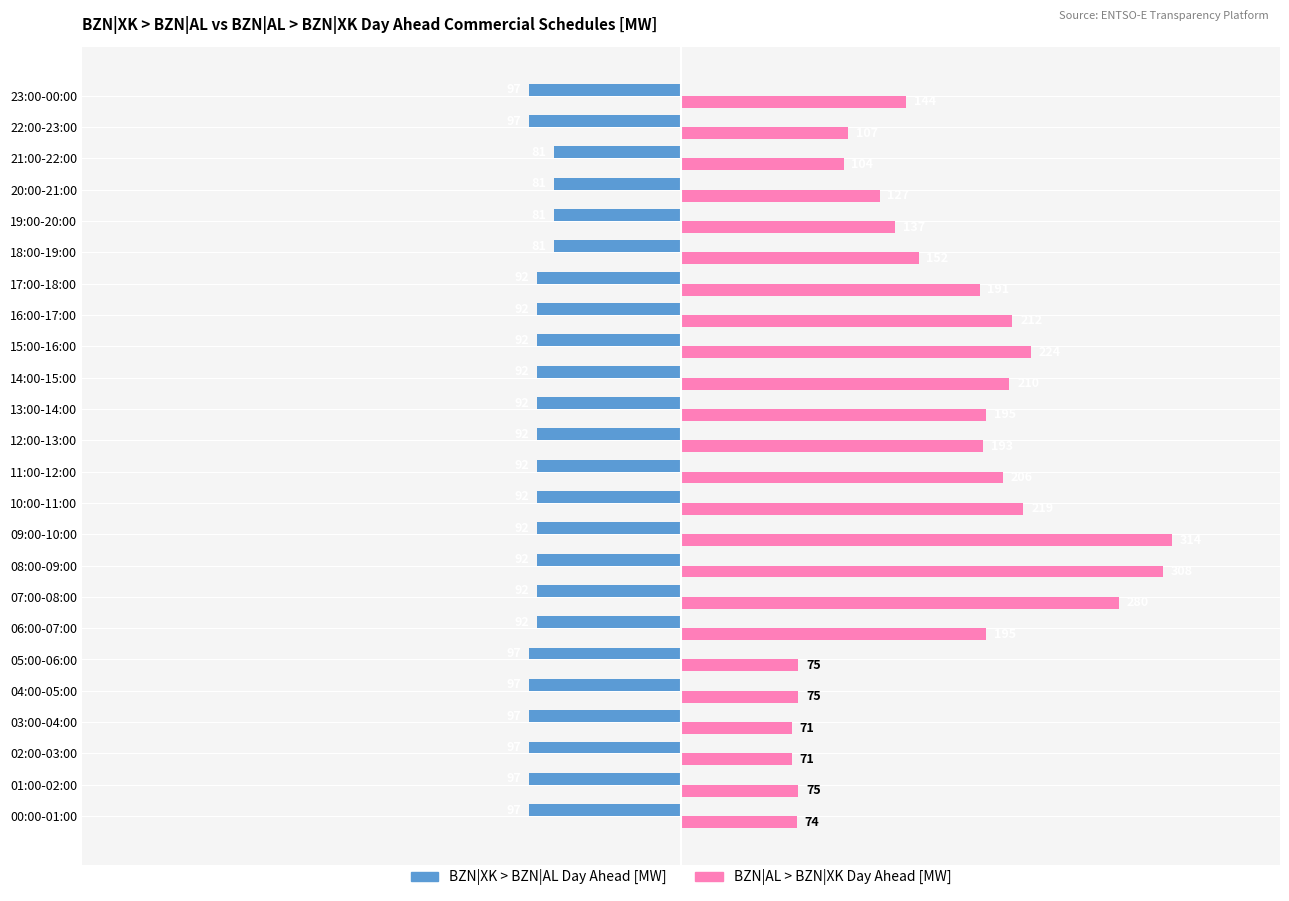

At which label is BZN|XK > BZN|AL Day Ahead [MW] closest to -89?

06:00-07:00